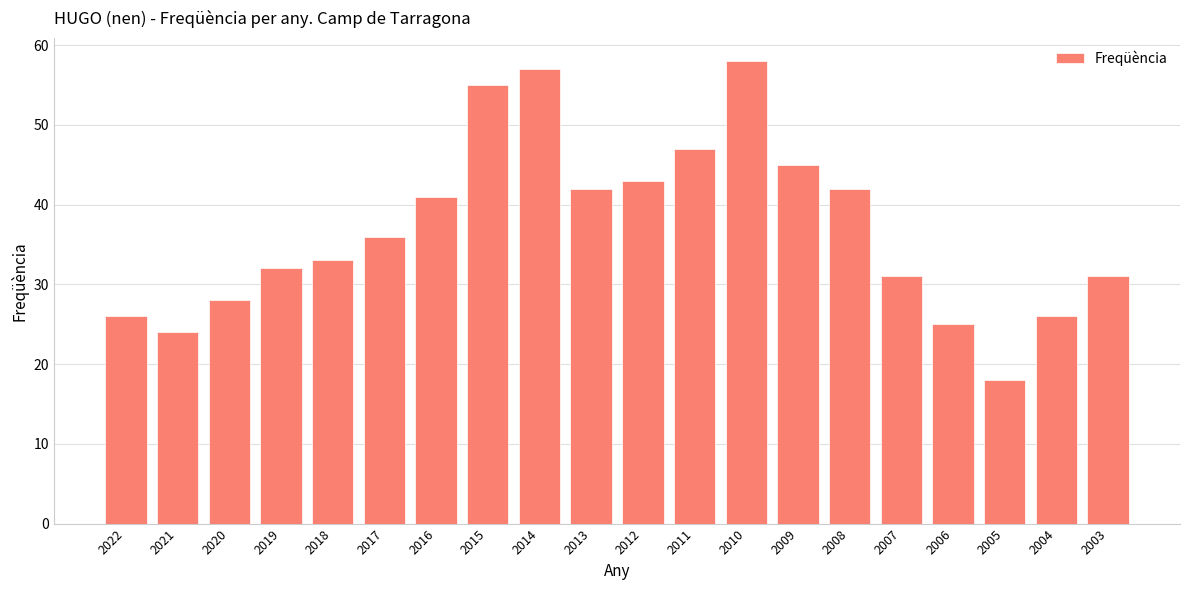

Reading right to left, transcribe all the data shown in this chart.

31	26	18	25	31	42	45	58	47	43	42	57	55	41	36	33	32	28	24	26